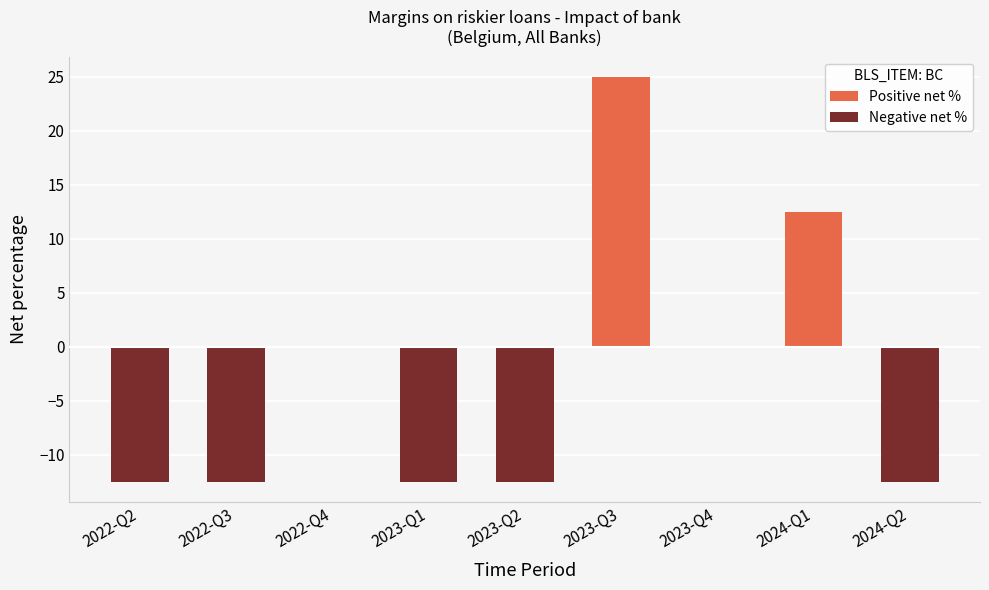

Which label corresponds to the smallest value in the chart?

2022-Q2